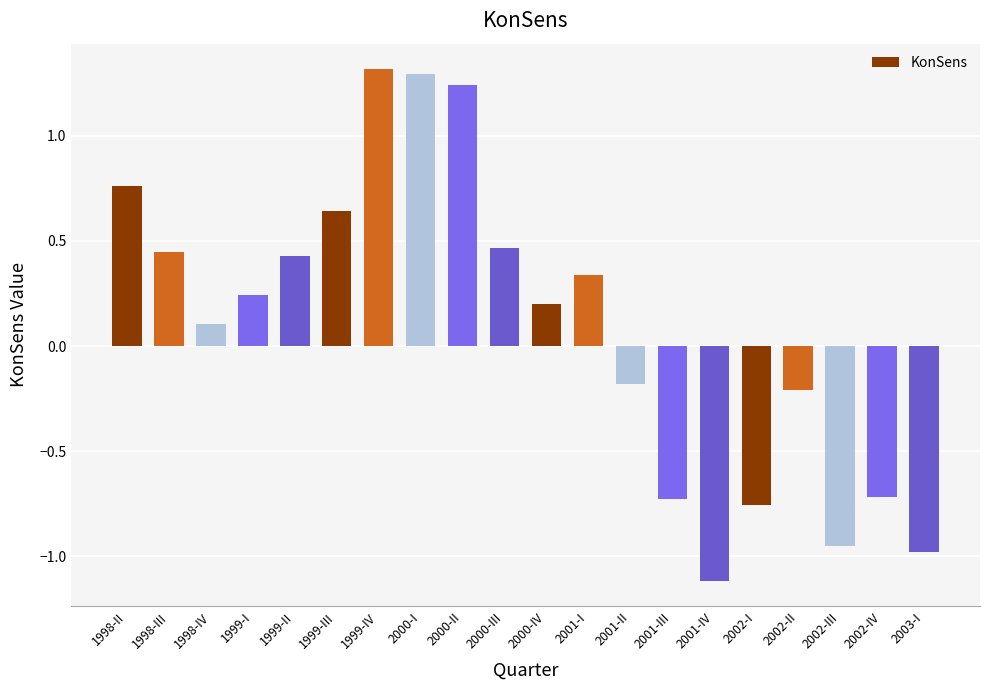

True or false: the data shows 0.5 at 2000-II.

False